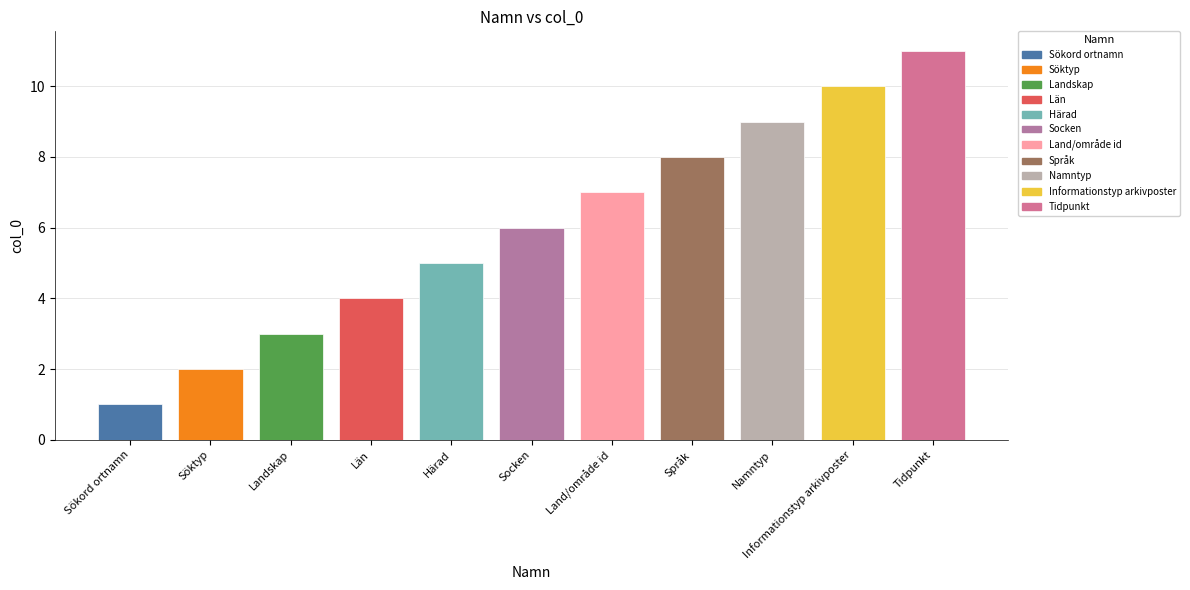

Does the chart contain stacked bars?

No